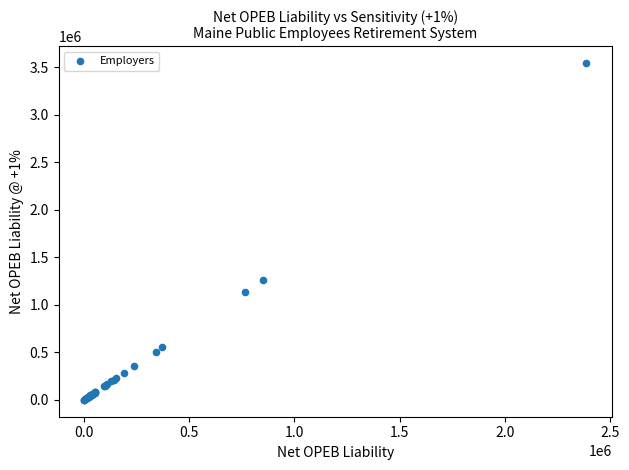

What Y value in the scatter plot is closest to 1772328?

1266879